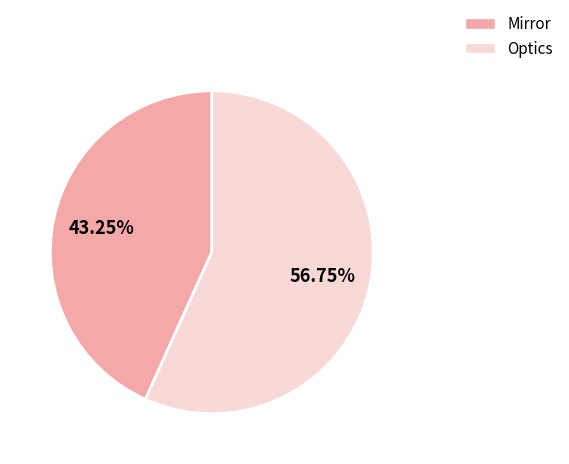

Which category has the biggest portion of the pie?

Optics